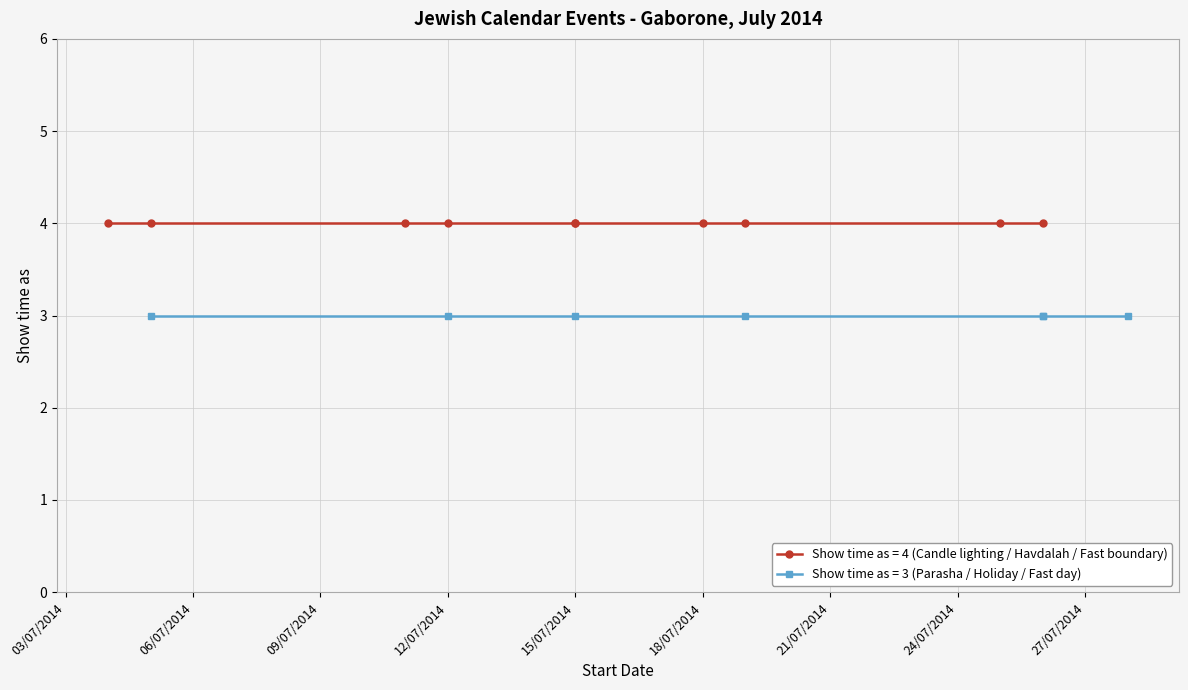

True or false: Show time as (Candle lighting / Havdalah) has more than 1 points higher than both neighbors.

False